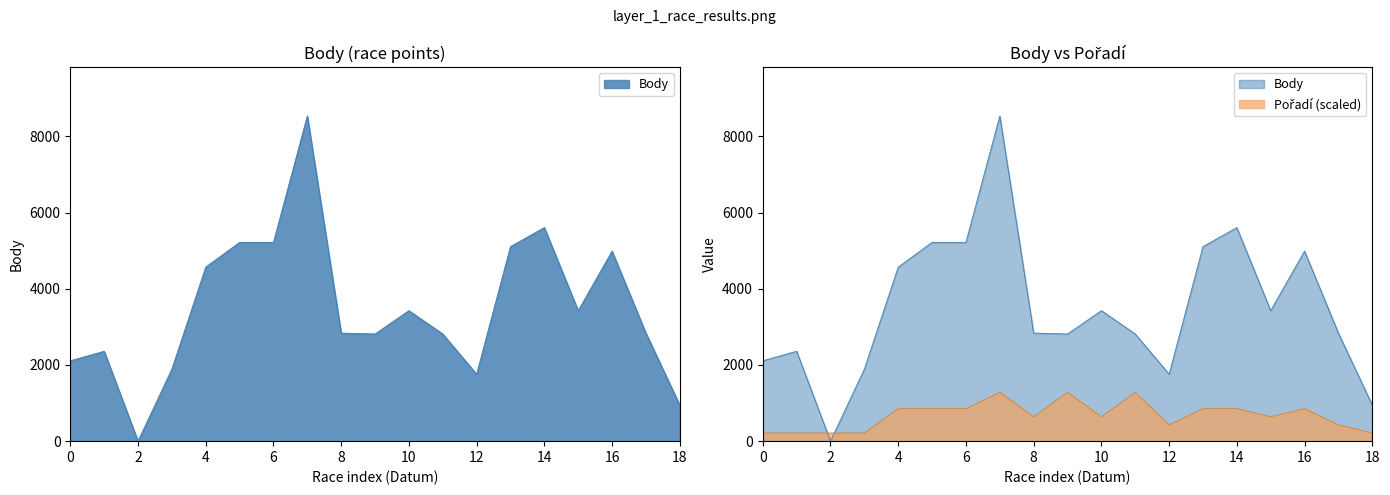

List the series in order of their overall mean, highest first.

Body, Pořadí